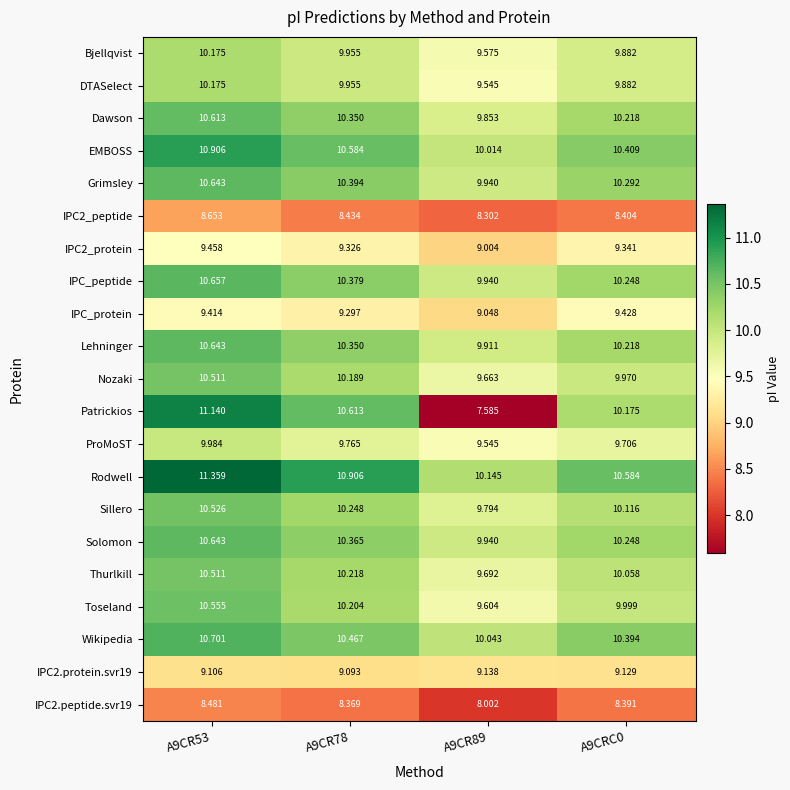

Is the value of DTASelect at A9CRC0 greater than the value of Solomon at A9CRC0?

No